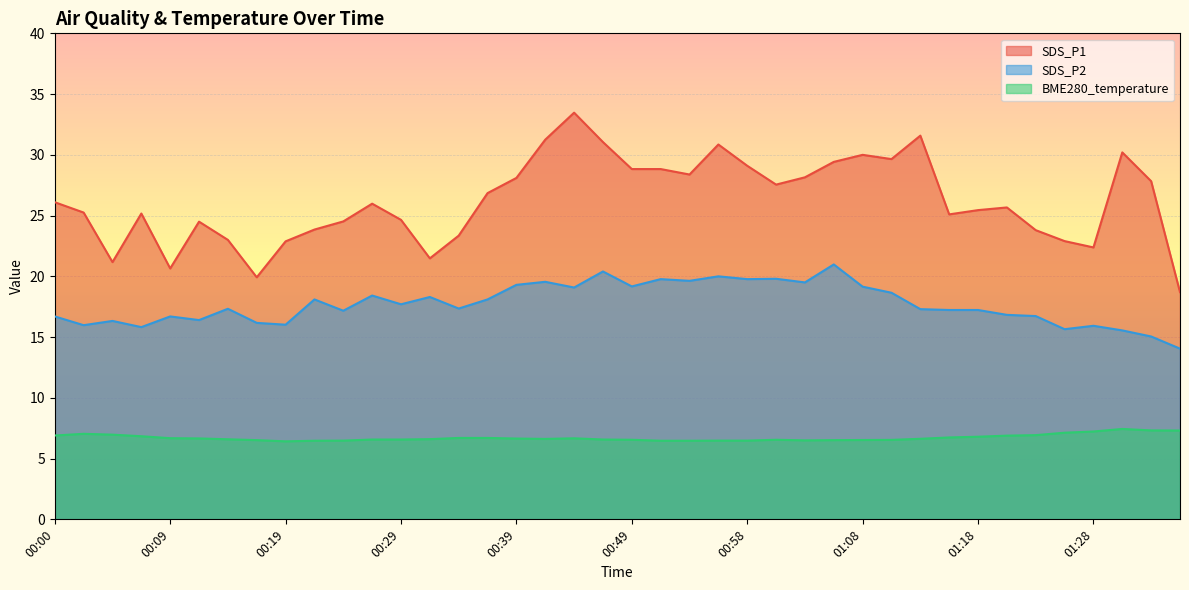

What is the value of the SDS_P1 point at the 16th from the left?

26.9